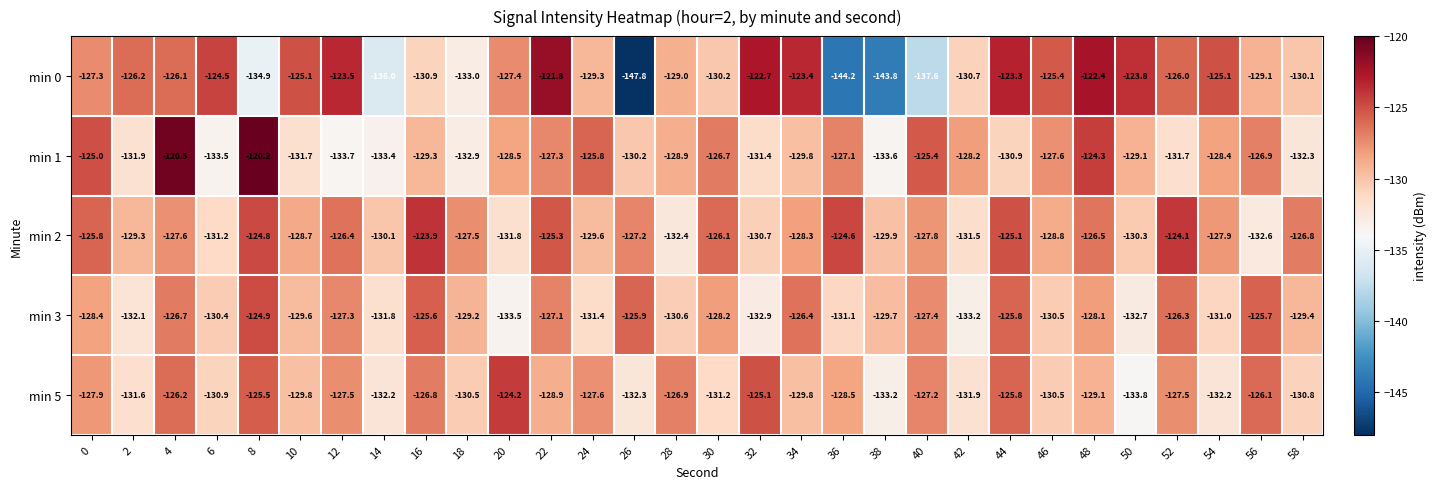

How many categories are shown in the chart?

30